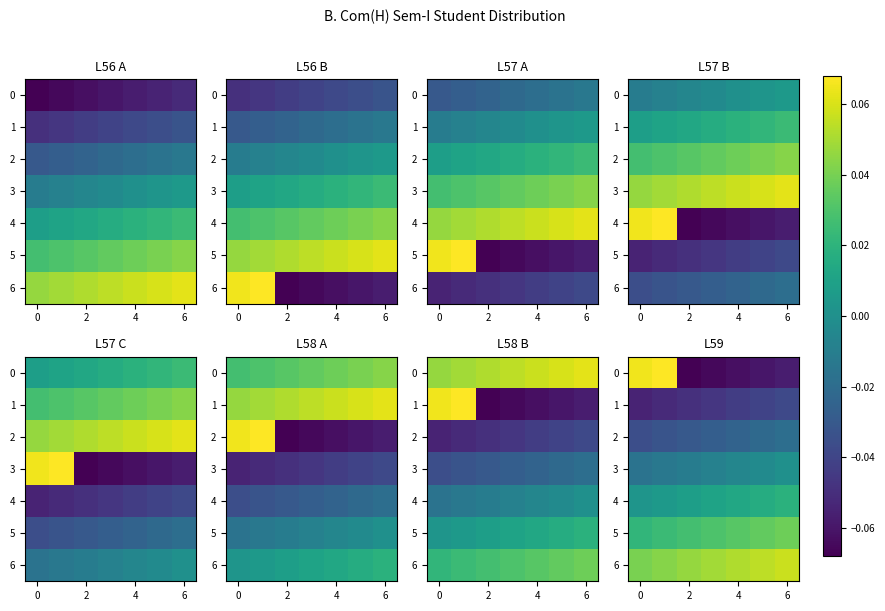

How many categories are shown in the chart?

7